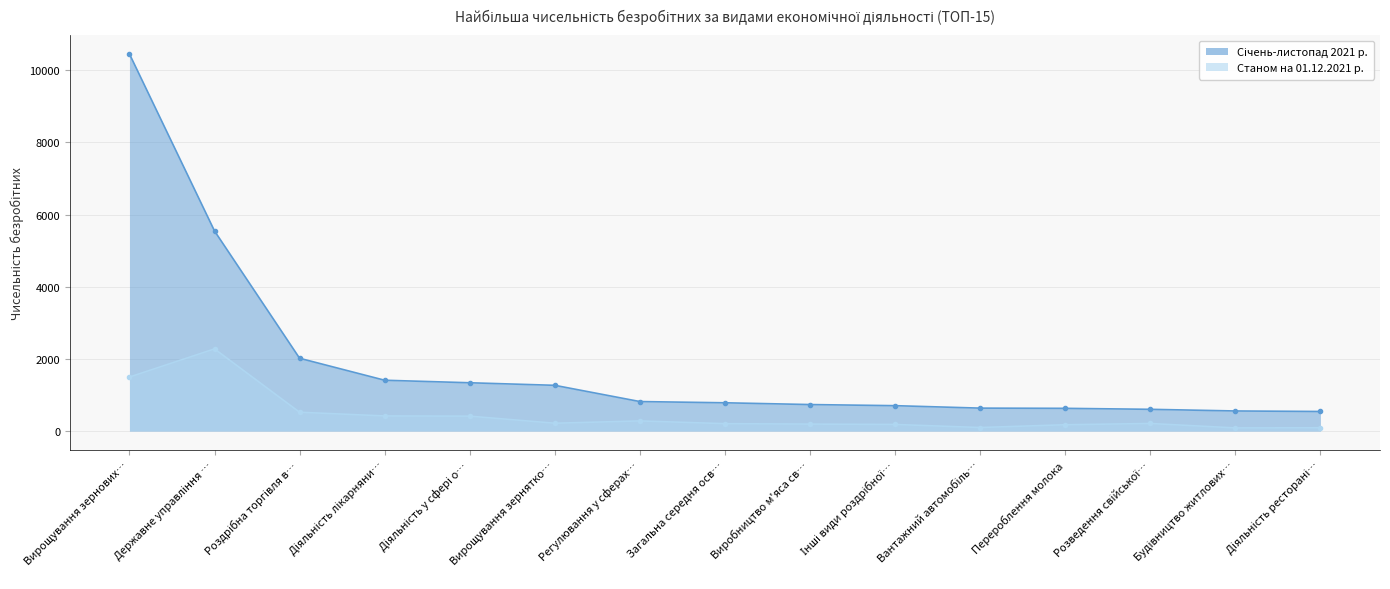

Is it true that Січень-листопад 2021 р. equals 1268 at Вирощування зернятко…?

True